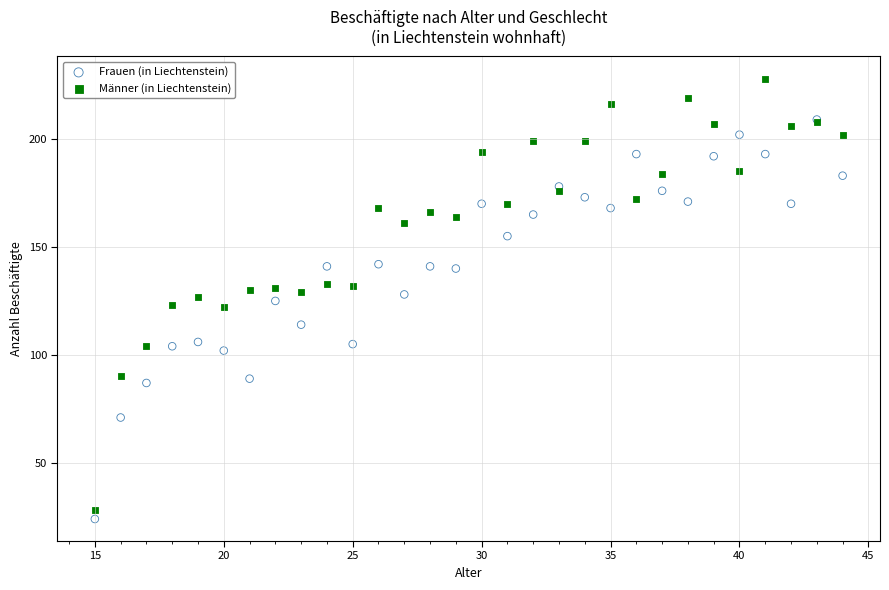

Which series contains the lowest Y value?

Frauen (in Liechtenstein)